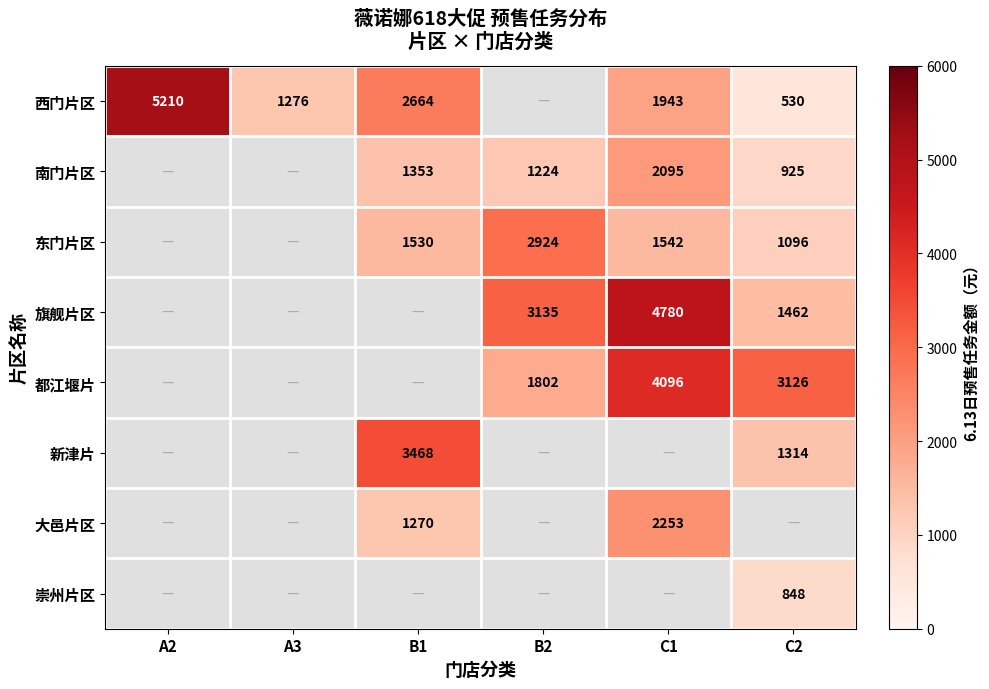

What is the sum of the 旗舰片区 values at C1 and B2?

7915